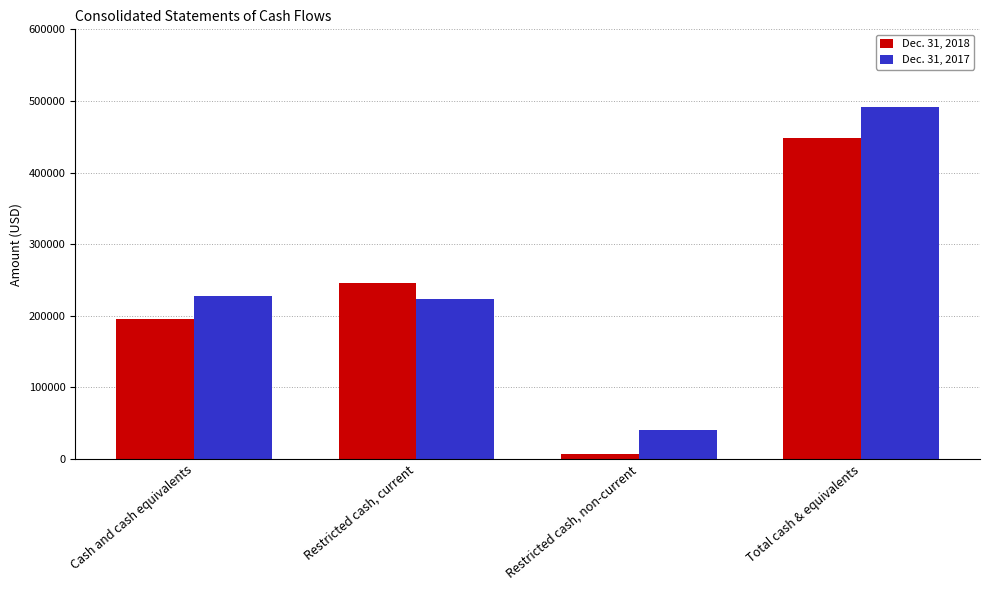

Are the bars horizontal?

No